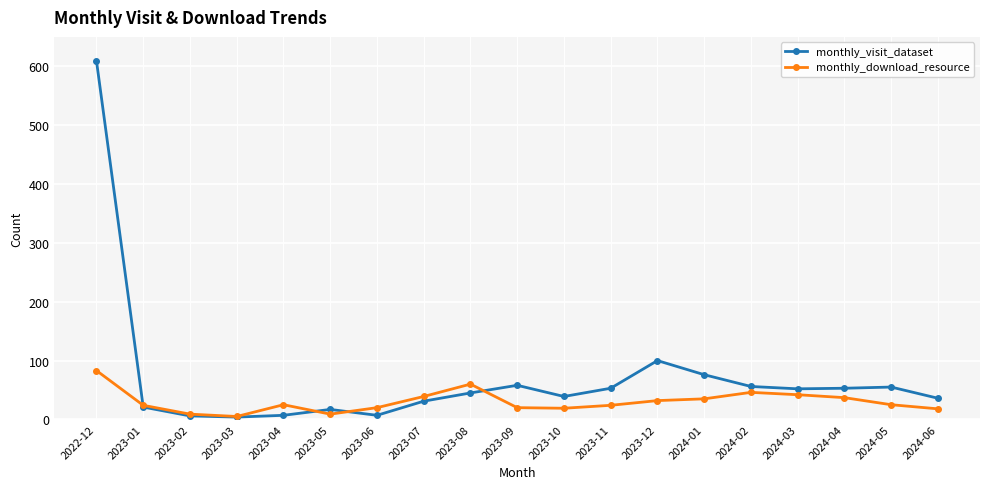

What is the label of the 16th point from the right?

2023-03